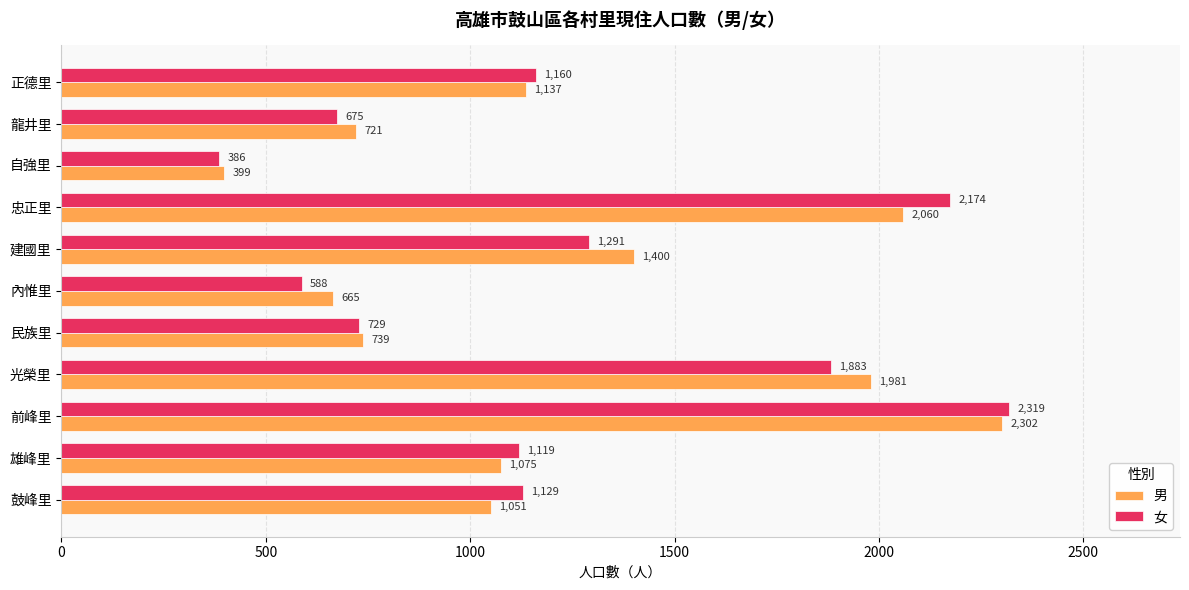

What is the smallest value displayed?

386